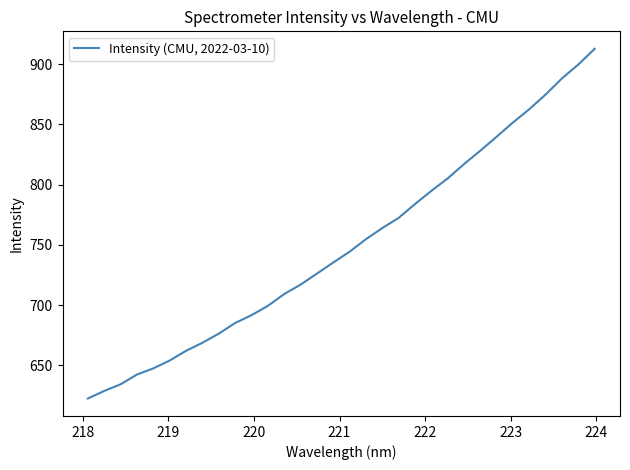

What is the sum of all values?

23996.2